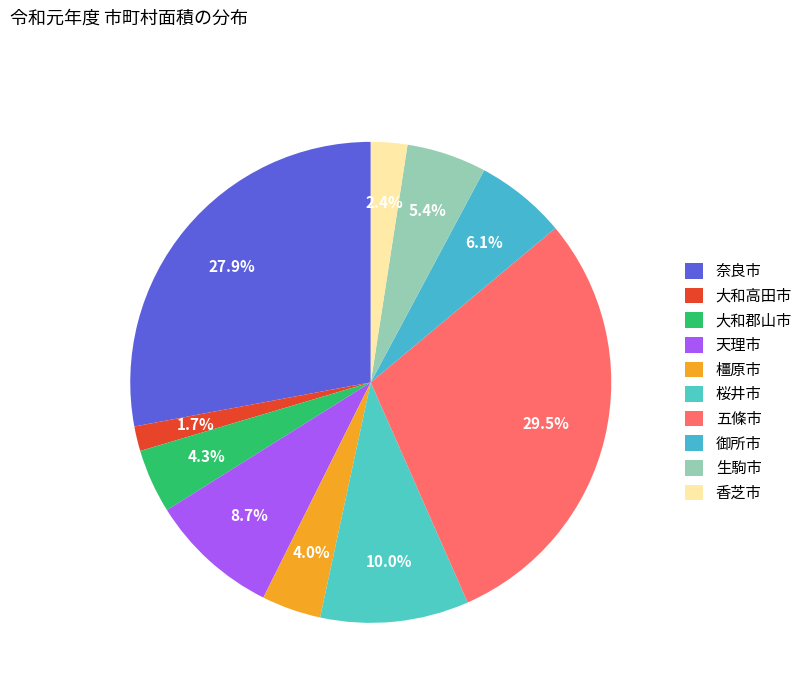

Rank the categories by value from lowest to highest.

大和高田市, 香芝市, 橿原市, 大和郡山市, 生駒市, 御所市, 天理市, 桜井市, 奈良市, 五條市